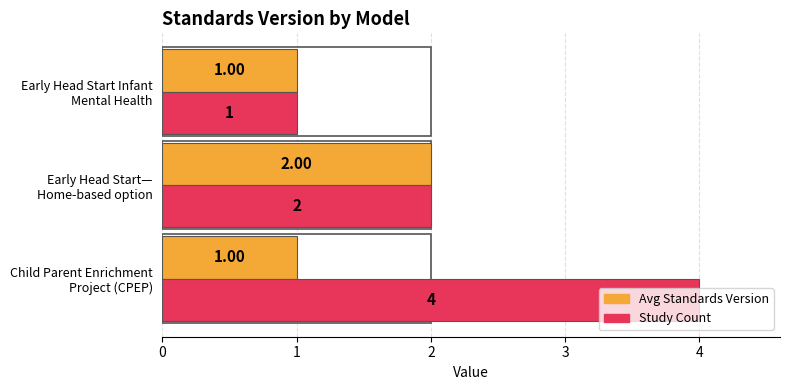

What is the approximate value of Study Count at 1?

2